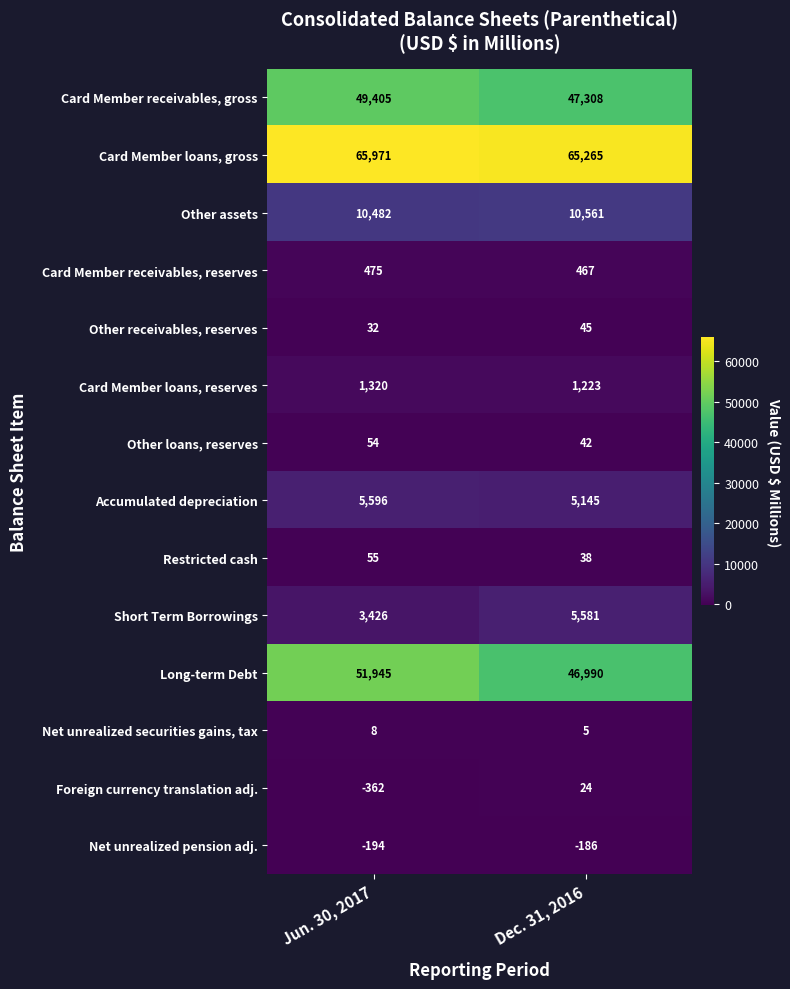

What is the sum of the Card Member loans, reserves values at Dec. 31, 2016 and Jun. 30, 2017?

2543